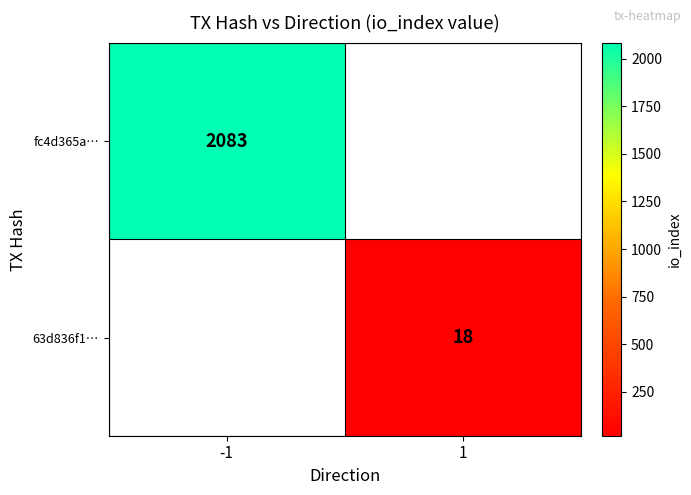

Is it true that fc4d365a… equals 1271 at -1?

False